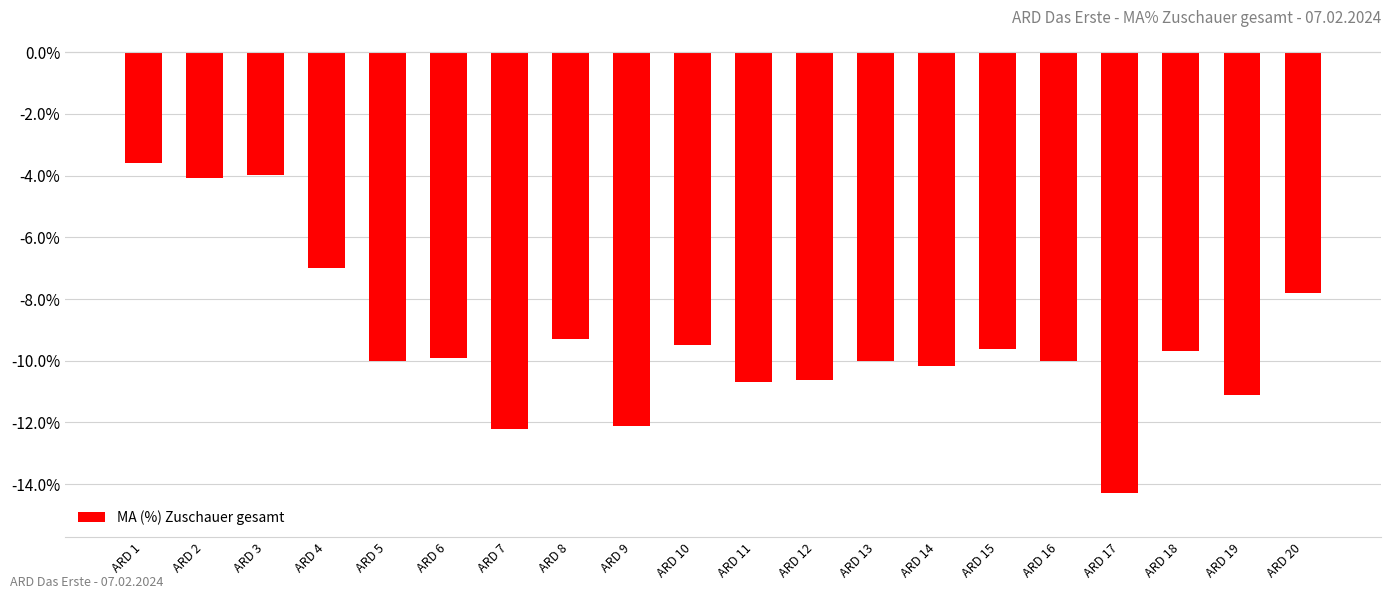

What is the difference between the values at ARD 17 and ARD 19?

3.2